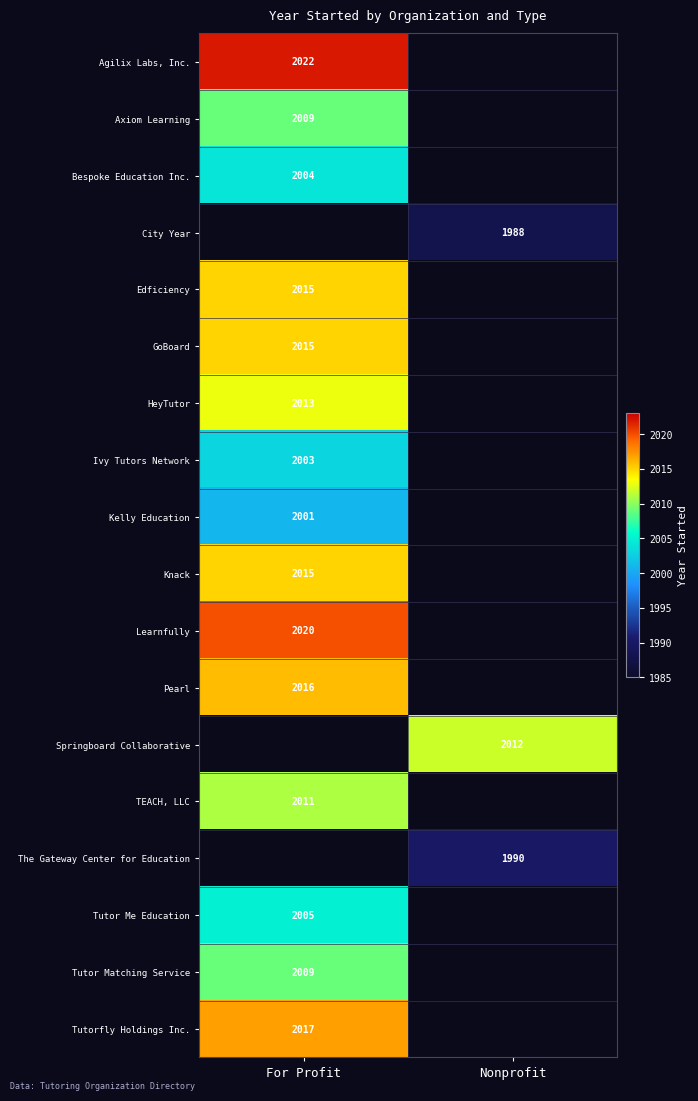

What is the spread (max minus min) of values at For Profit?

21.0